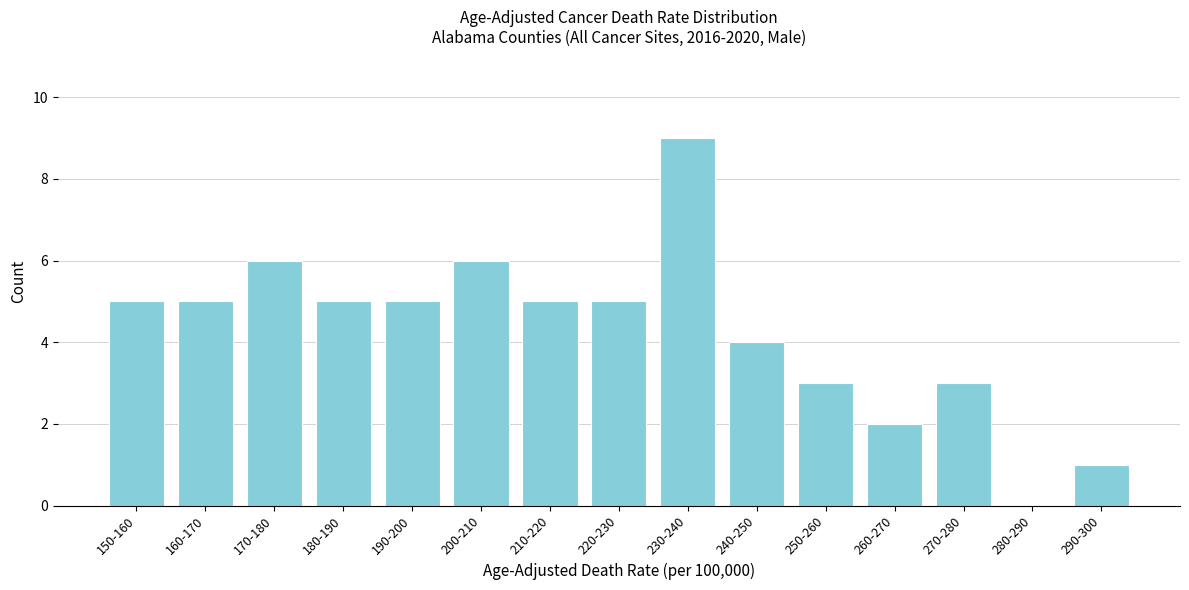

Reading left to right, transcribe all the data shown in this chart.

150-160=5	160-170=5	170-180=6	180-190=5	190-200=5	200-210=6	210-220=5	220-230=5	230-240=9	240-250=4	250-260=3	260-270=2	270-280=3	280-290=0	290-300=1